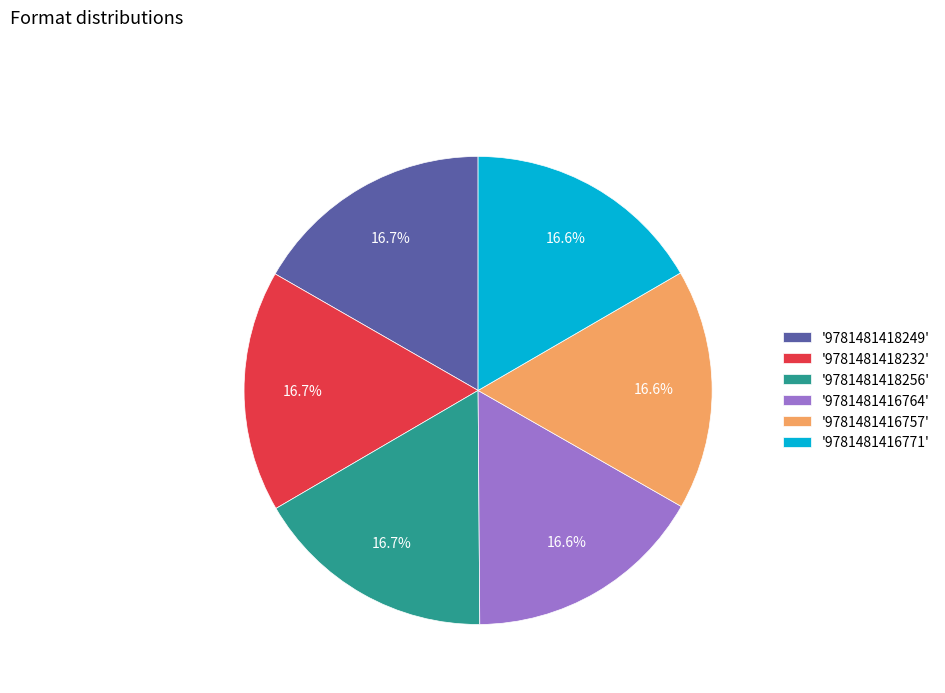

How many slices are in this pie chart?

6